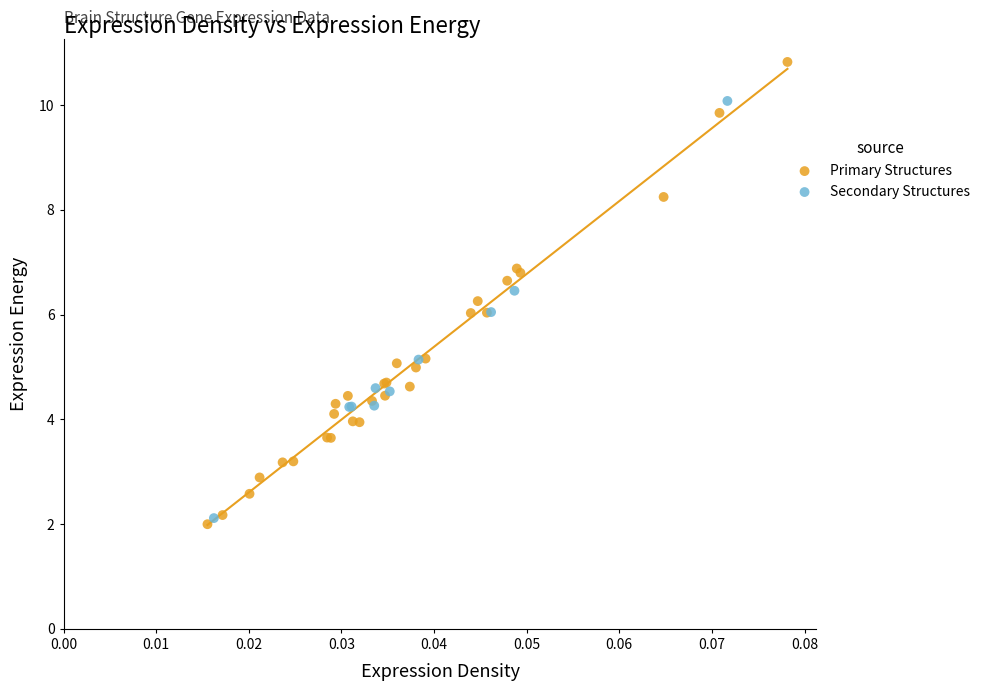

Which series has the largest Y range (max minus min)?

Primary Structures